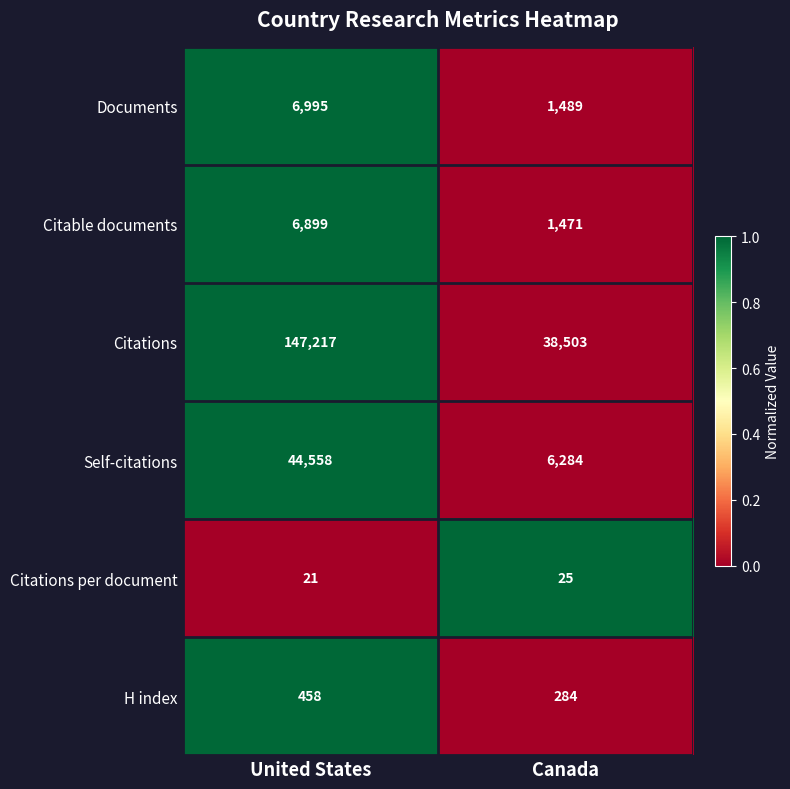

Rank the series by their maximum value, from lowest to highest.

Citations per document, H index, Citable documents, Documents, Self-citations, Citations